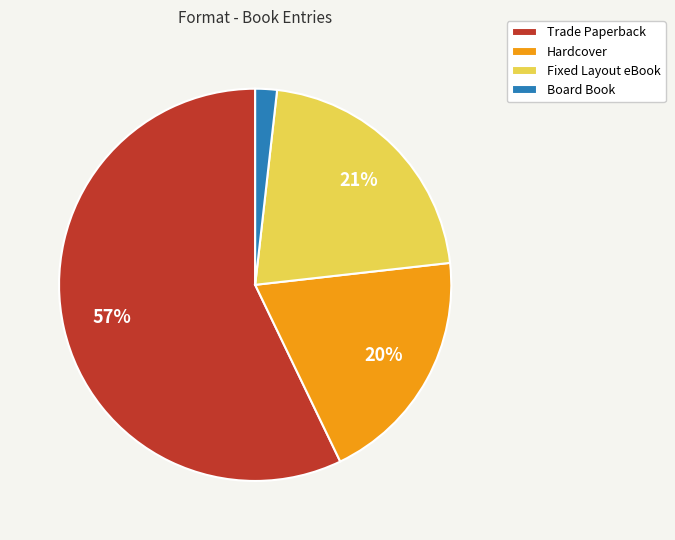

To the nearest percent, what is the combined percentage of Trade Paperback and Hardcover?

77%